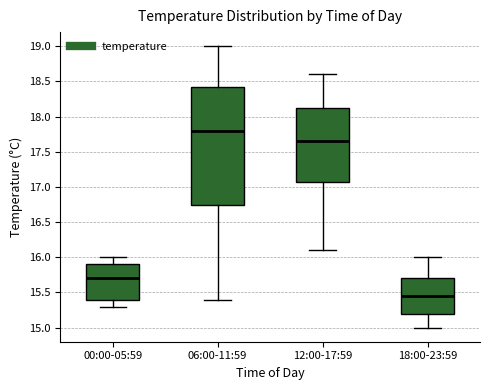

Reading left to right, transcribe this box plot: for each box, give where its median line is, the range the box spans, and where its two whiskers end, as read against the y-axis. The values are not printed on the chart, so give them approximately, as read against the axis.

00:00-05:59: median 15.70, box 15.40 to 15.90, whiskers 15.30 to 16.00
06:00-11:59: median 17.80, box 16.75 to 18.45, whiskers 15.40 to 19.00
12:00-17:59: median 17.65, box 17.10 to 18.15, whiskers 16.10 to 18.60
18:00-23:59: median 15.45, box 15.20 to 15.70, whiskers 15.00 to 16.00